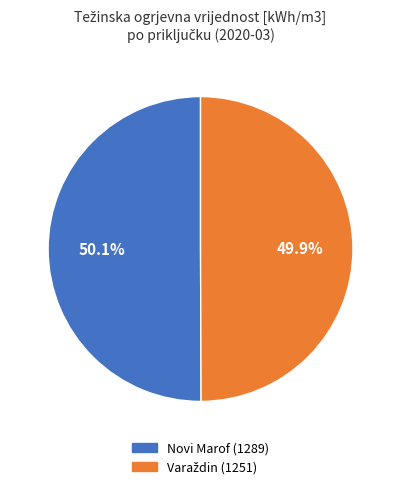

How many segments does this pie chart have?

2